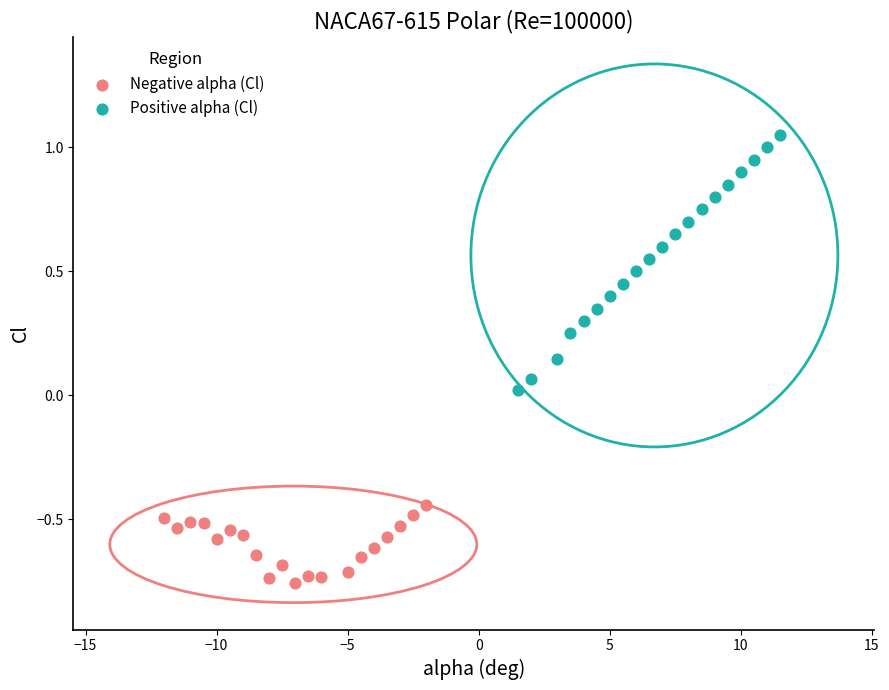

Which series reaches the maximum Y coordinate?

Positive alpha (Cl)